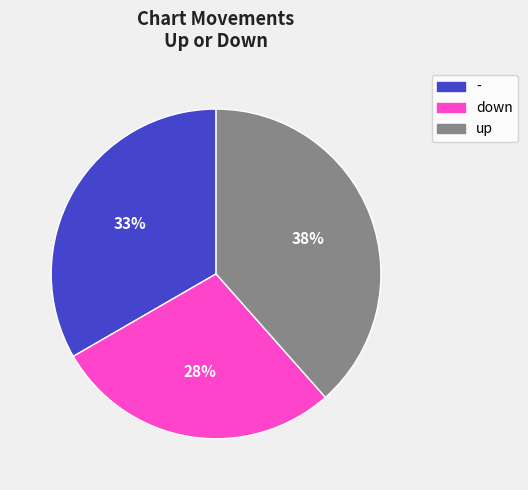

How many segments does this pie chart have?

3